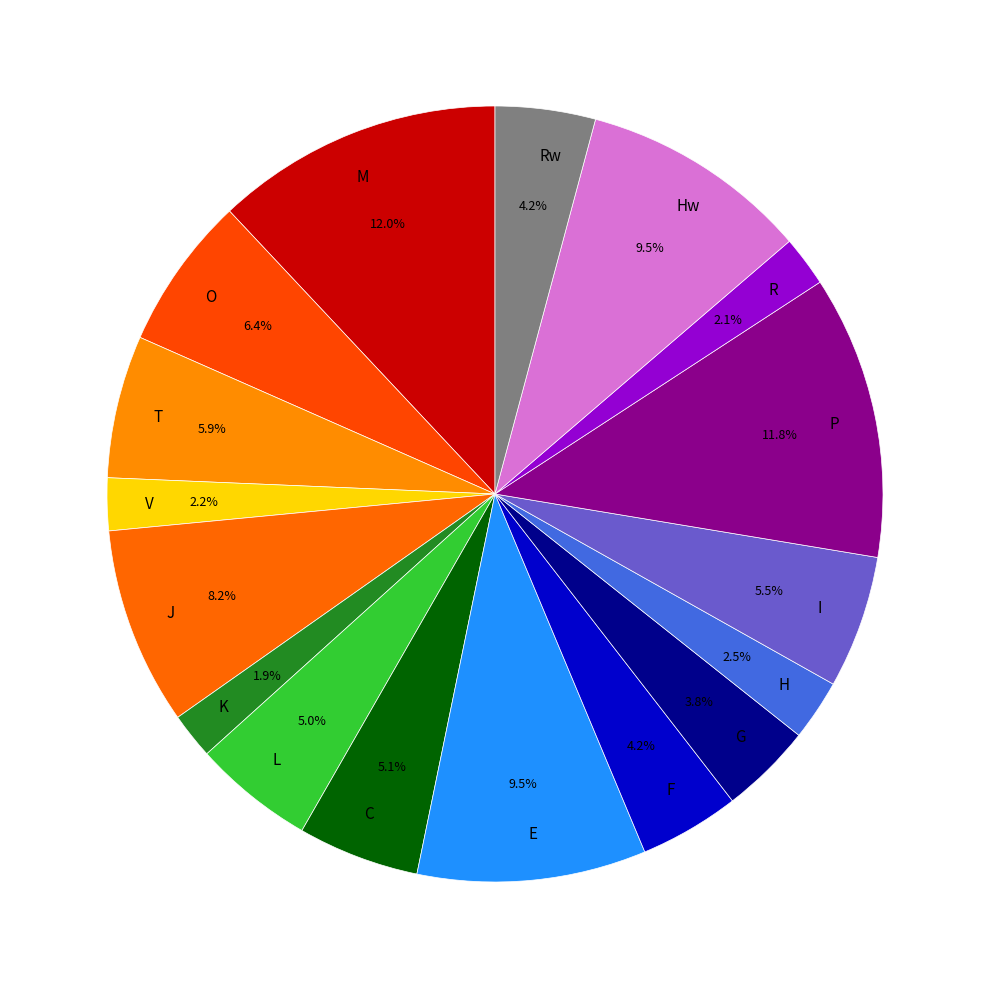

Approximately how many times larger is the value at V compared to F?

0.5